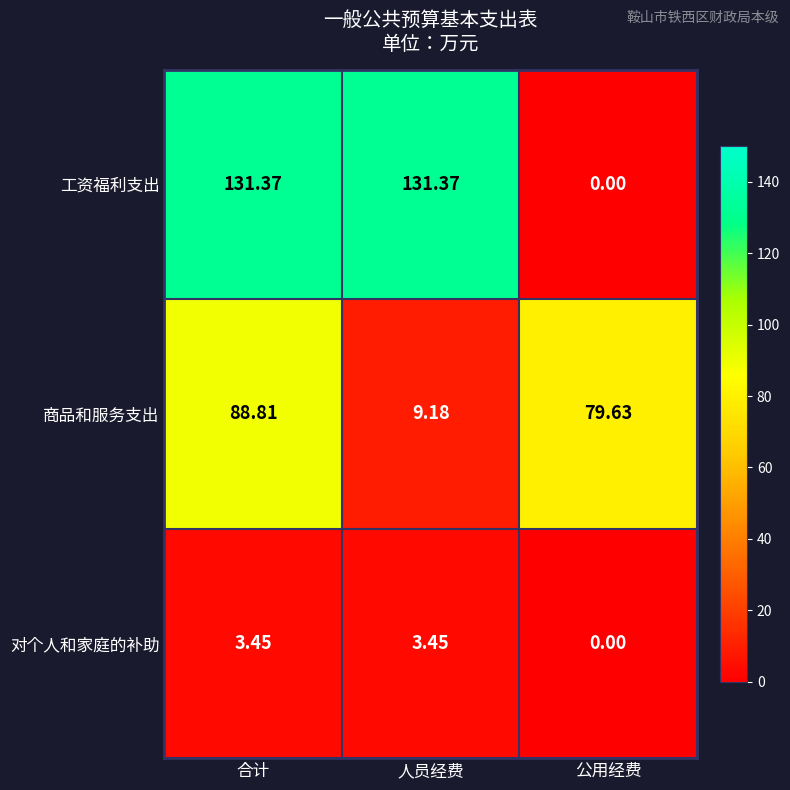

Rank the series by their average value, from highest to lowest.

工资福利支出, 商品和服务支出, 对个人和家庭的补助